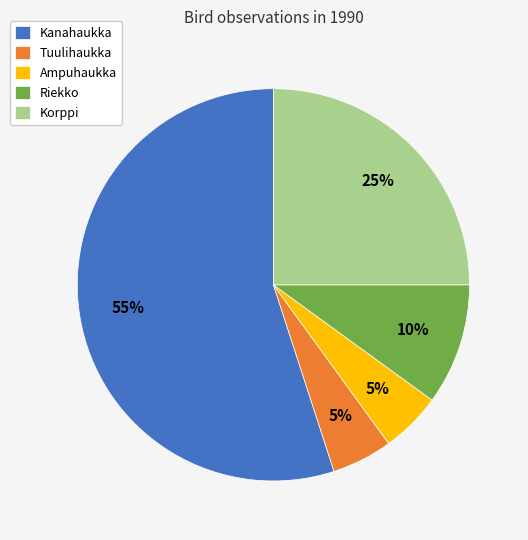

Is it true that Riekko is 10% of the pie?

True